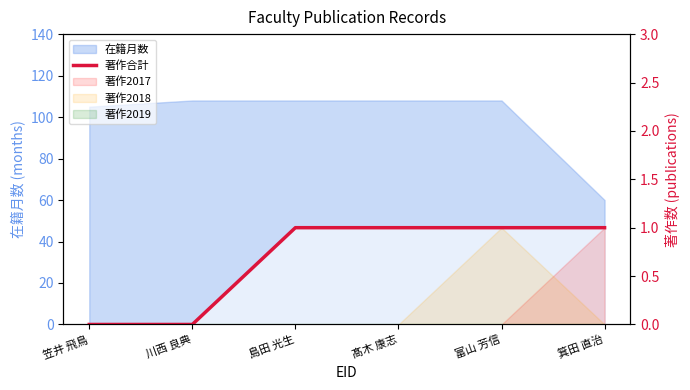

Reading left to right, what are all the values shown in this chart?

0	0	1	1	1	1